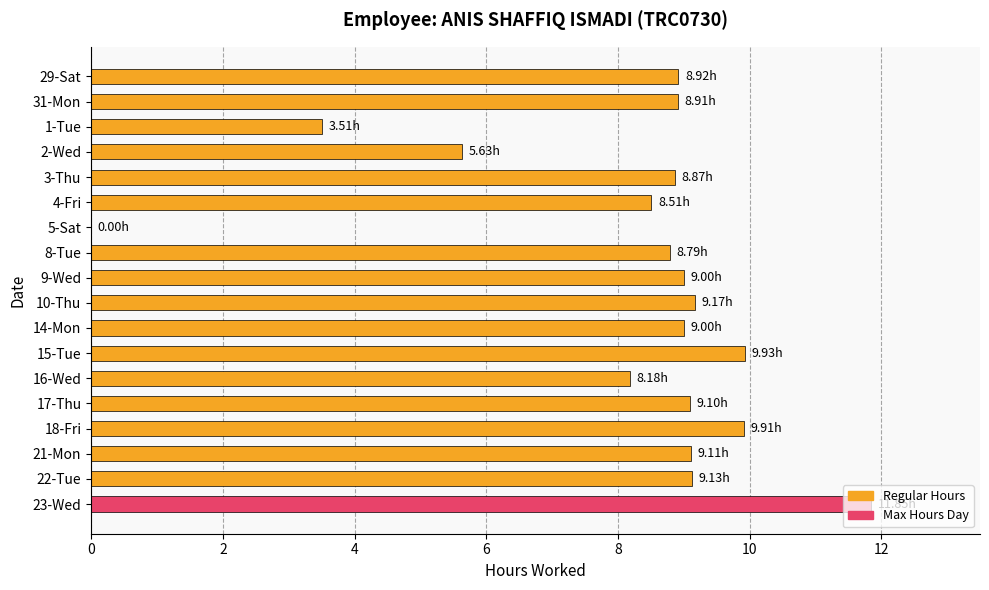

What is the sum of all values?

147.5